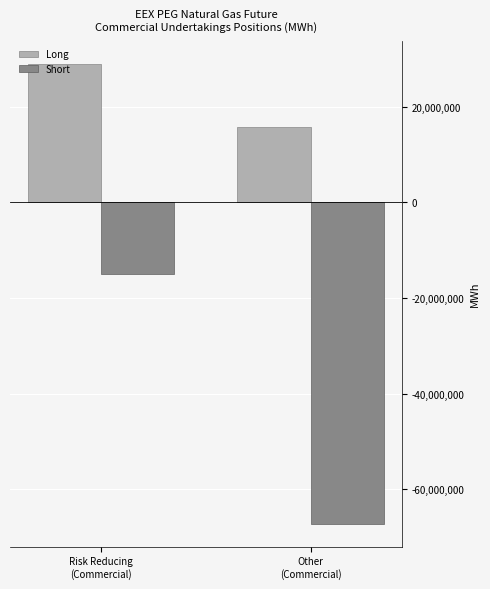

Reading left to right, what are all the values shown in this chart?

Long: 29054674	15784757
Short: -14882048	-67219208